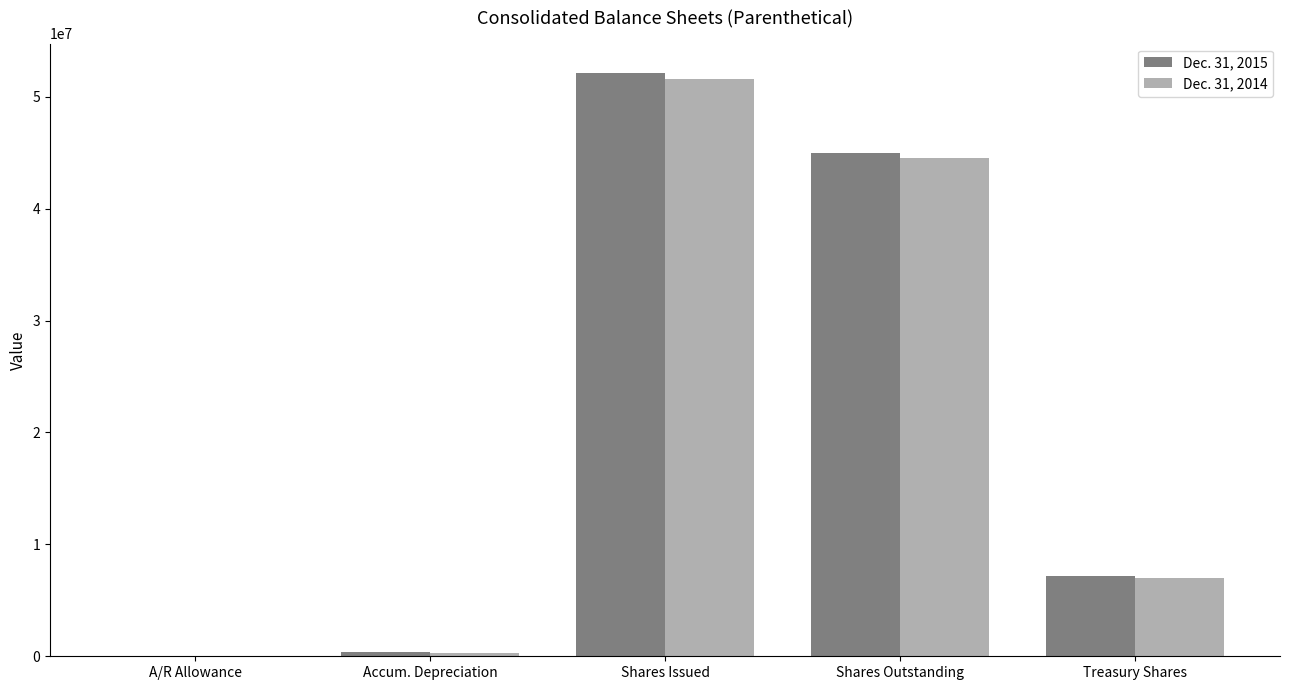

What is the difference between the Dec. 31, 2014 values at A/R Allowance and Treasury Shares?

7033156